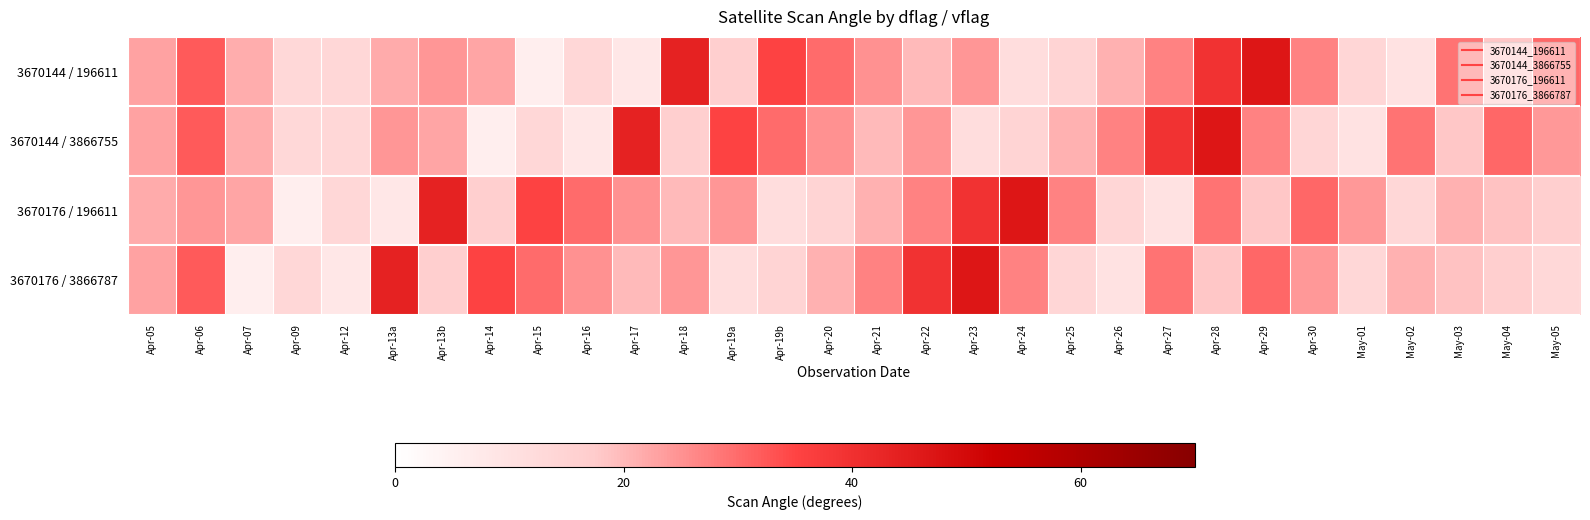

What is the maximum value shown in the chart?

46.7